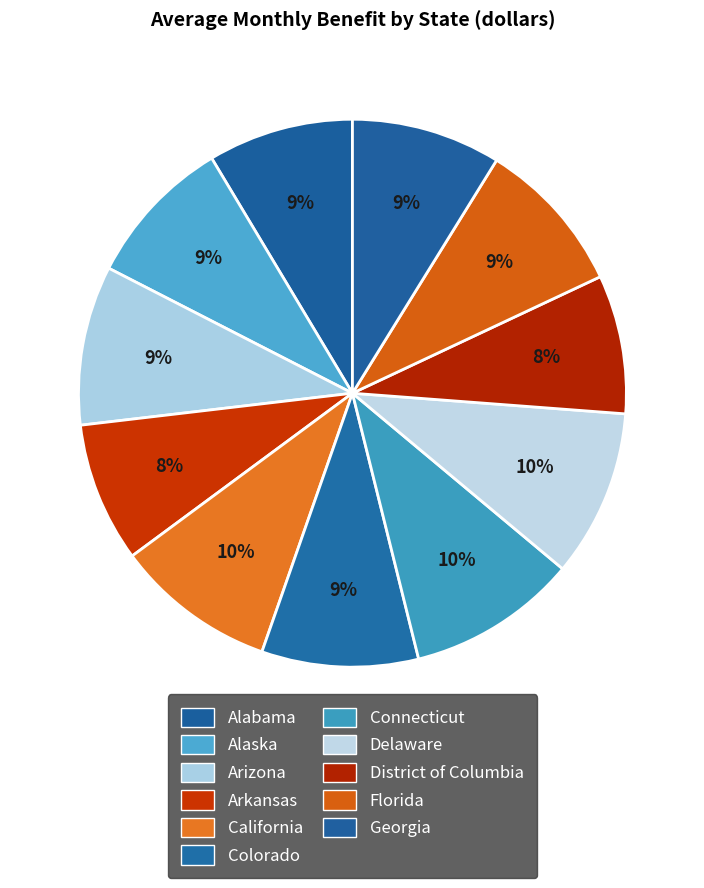

How many segments does this pie chart have?

11